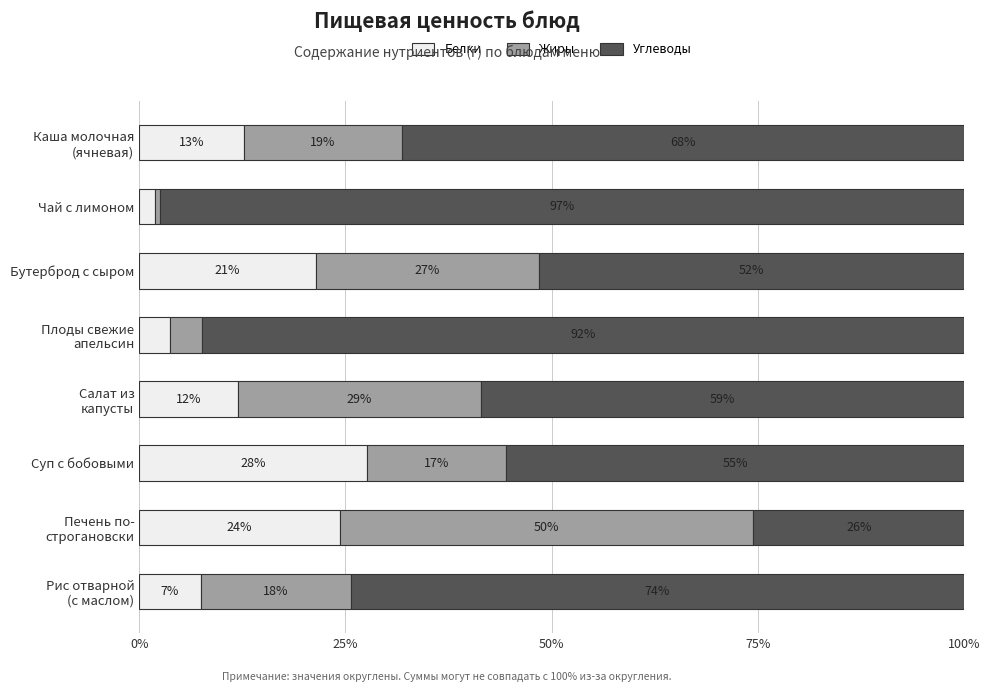

What is the difference between the second highest and second lowest values in the Углеводы series?

40.9